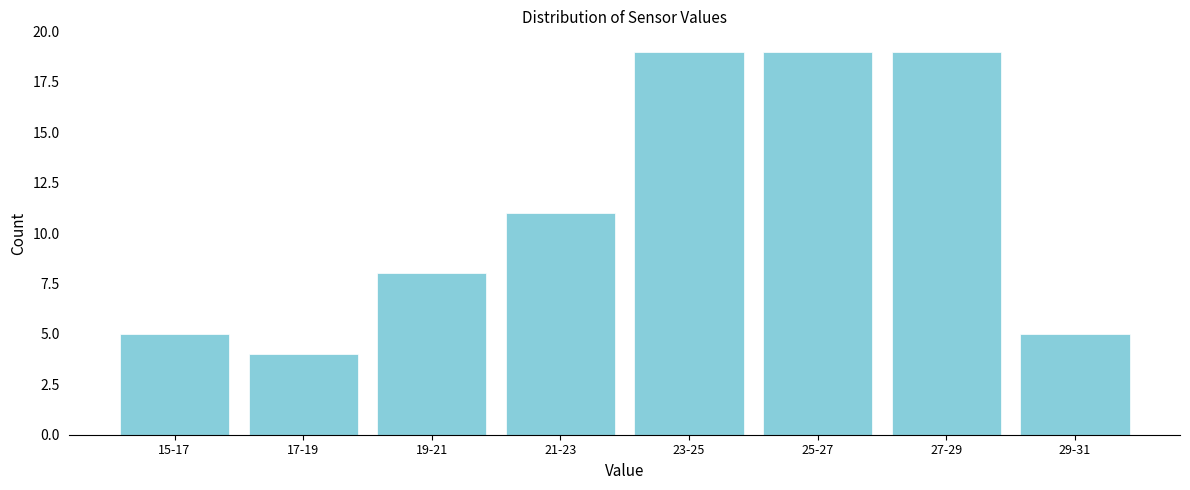

Reading left to right, transcribe all the data shown in this chart.

15-17=5	17-19=4	19-21=8	21-23=11	23-25=19	25-27=19	27-29=19	29-31=5